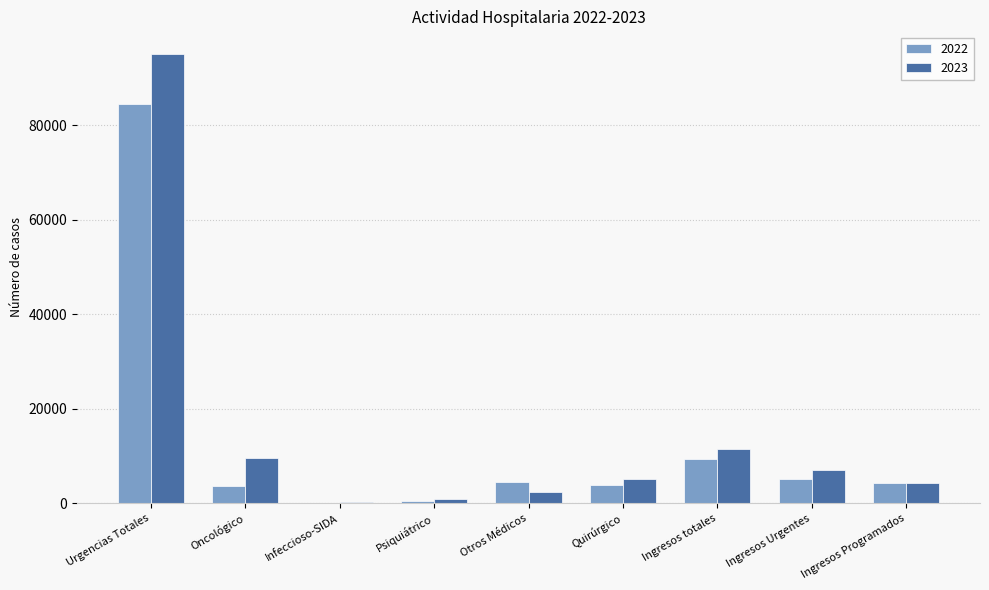

Is it true that 2022 equals 151399 at Urgencias Totales?

False